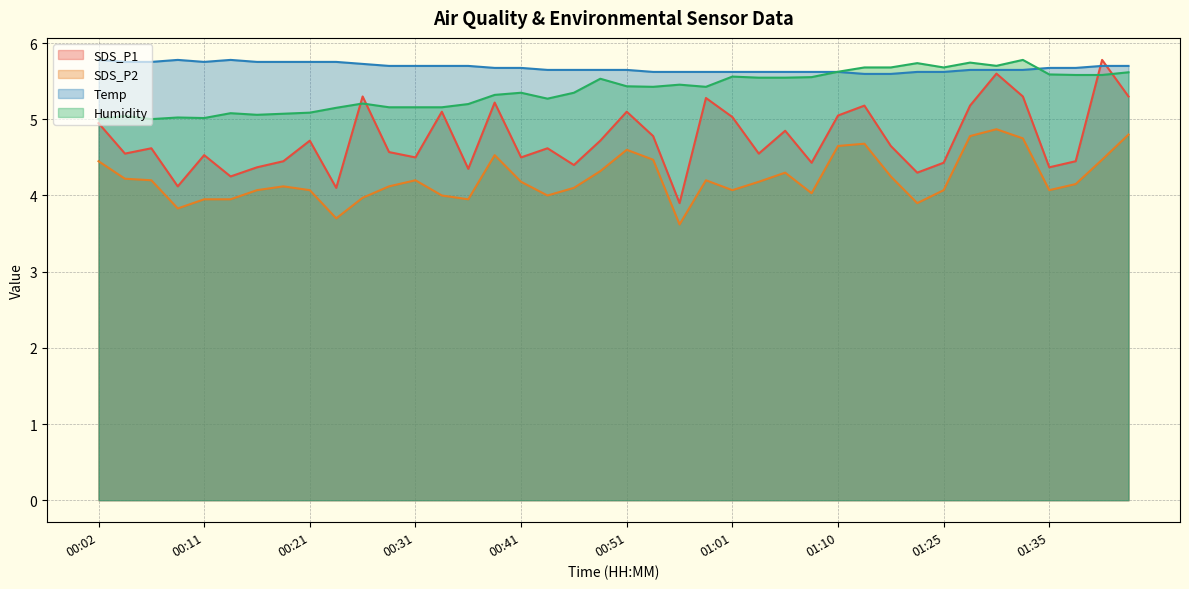

What is the sum of the SDS_P1 values at 00:34 and 00:31?

9.6